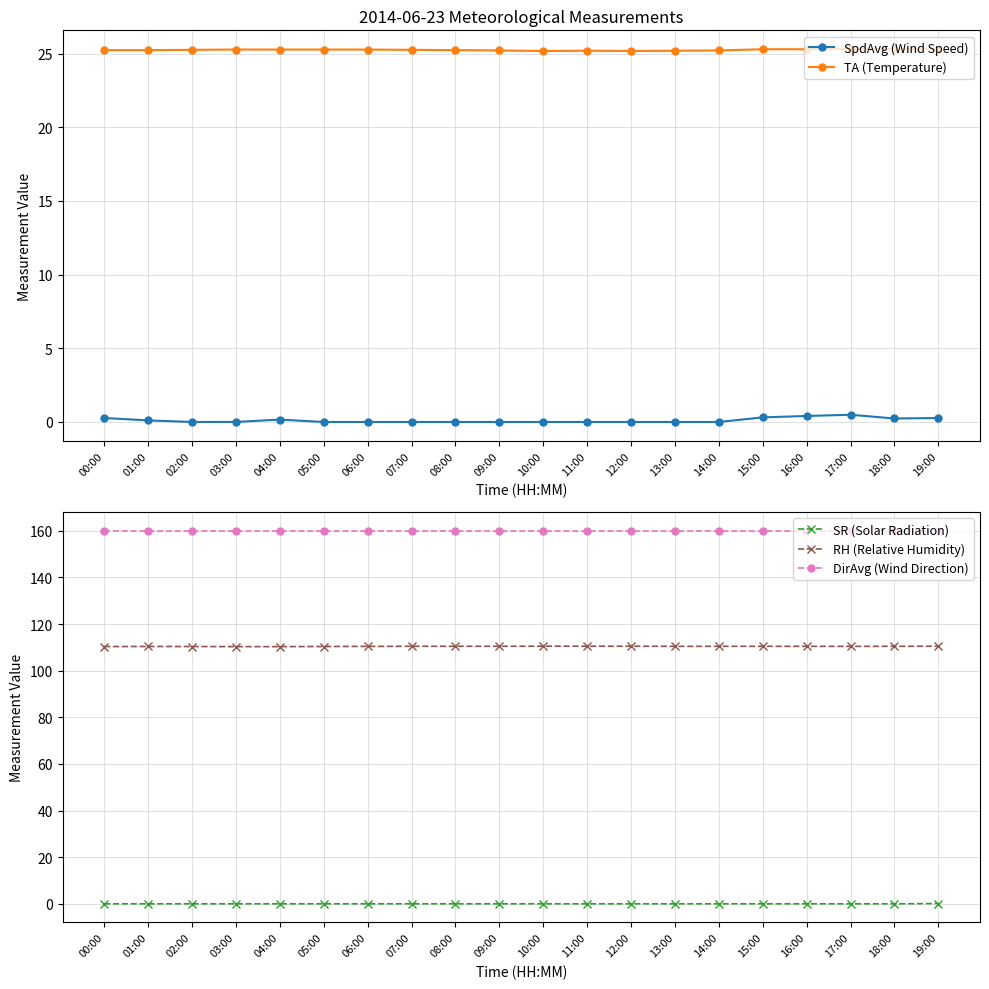

What is the difference between the highest and lowest values at 00:00?

160.0